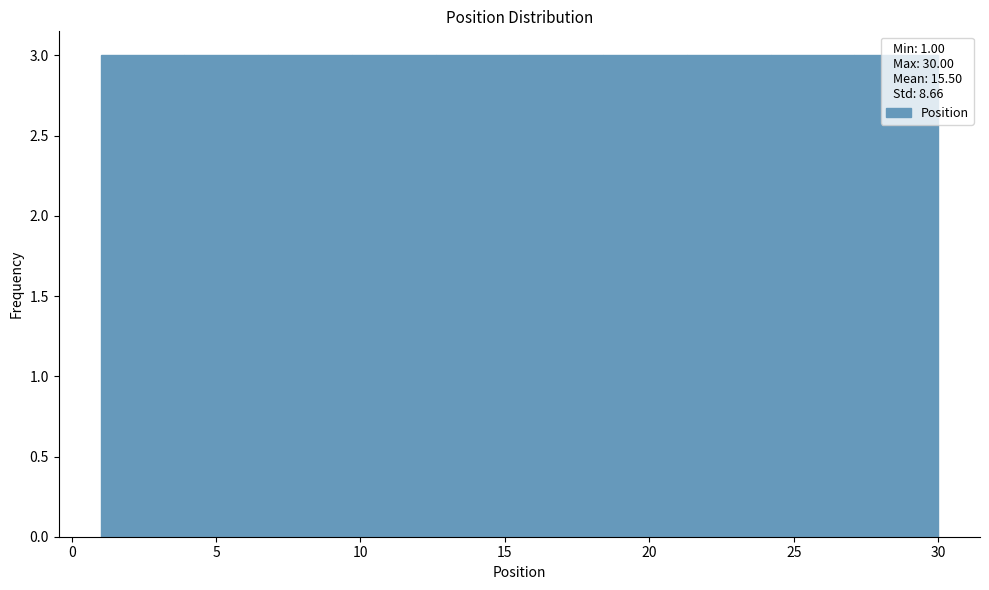

Reading left to right, transcribe this chart: for each bar, give the range it covers on the x-axis and its height. Neither the bar edges nor the heights are printed on the chart, so give them approximately, as read against the axes.

1.0 to 3.9: 3
3.9 to 6.8: 3
6.8 to 9.7: 3
9.7 to 12.6: 3
12.6 to 15.5: 3
15.5 to 18.4: 3
18.4 to 21.3: 3
21.3 to 24.2: 3
24.2 to 27.1: 3
27.1 to 30.0: 3